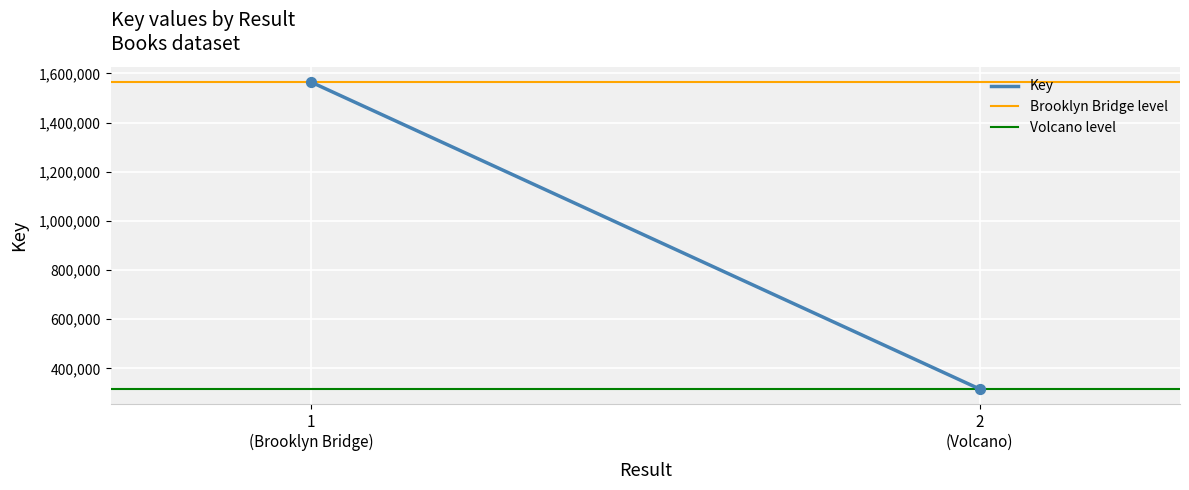

What is the range of Y values (max minus min)?

1248437